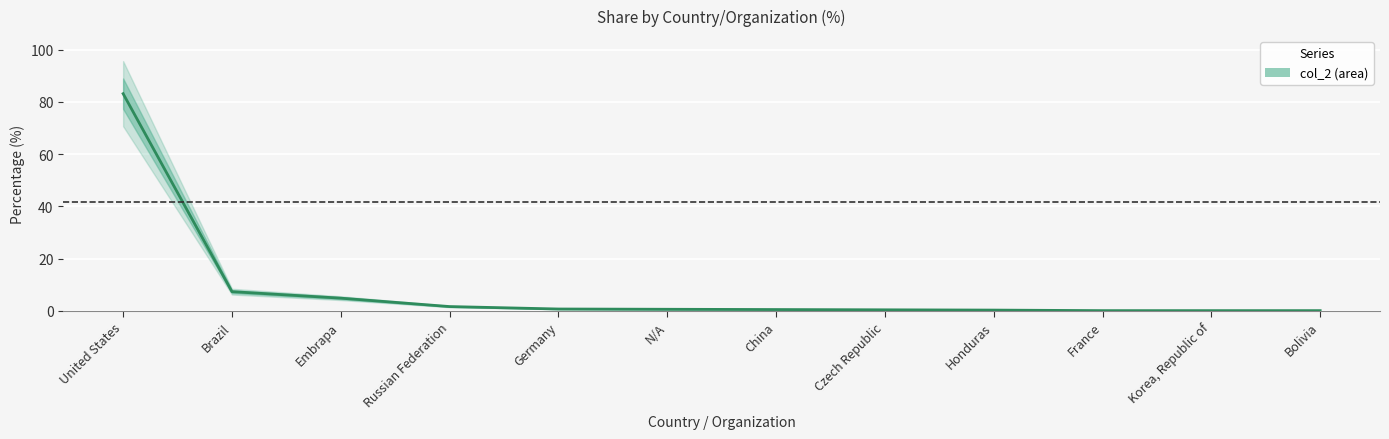

True or false: there are more than 0 points higher than both neighbors.

False